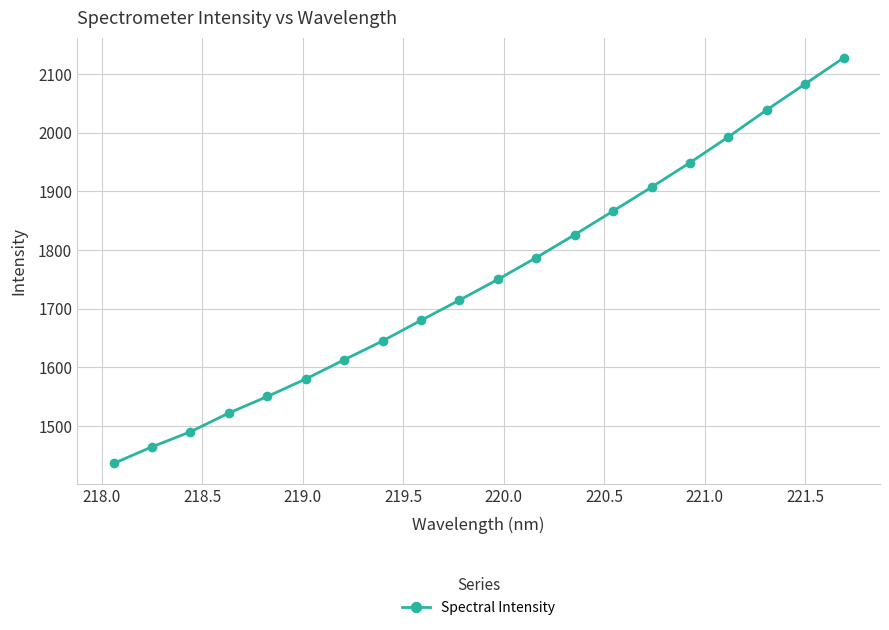

True or false: the data has more than 2 interior local peaks.

False